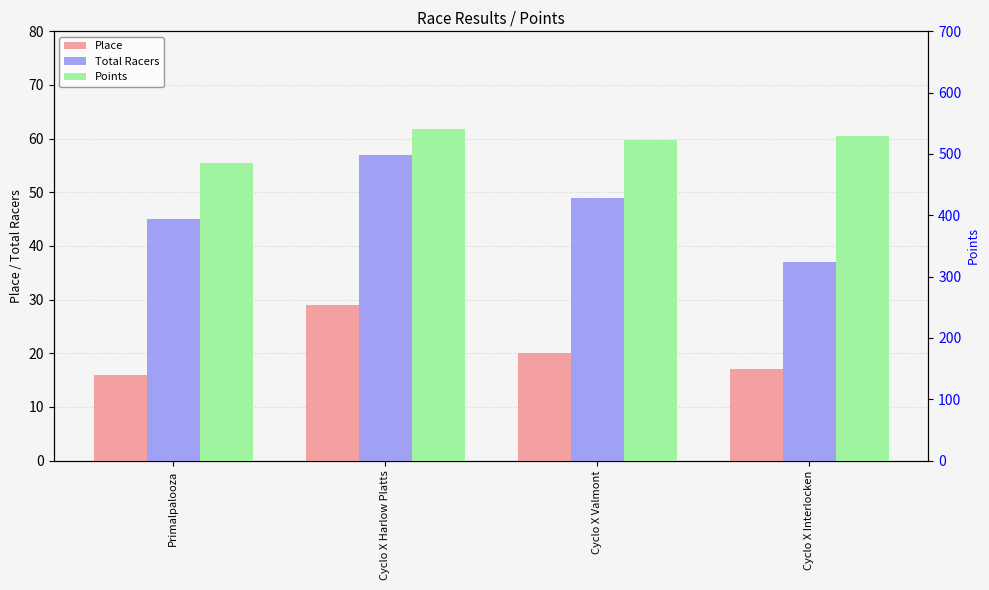

What is the total value across all series at Cyclo X Harlow Platts?

626.0